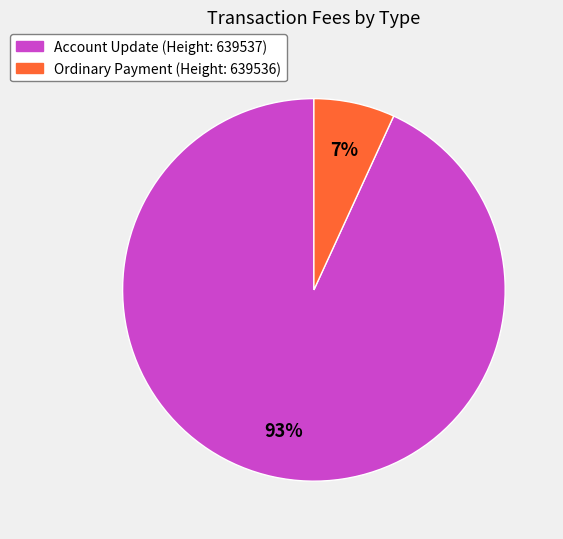

To the nearest percent, what is the average slice percentage?

50%